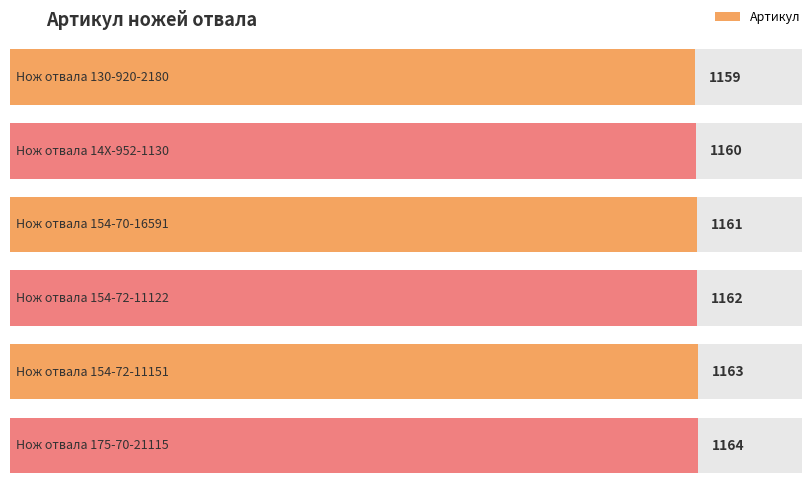

Rank the categories by value from lowest to highest.

Нож отвала 130-920-2180, Нож отвала 14X-952-1130, Нож отвала 154-70-16591, Нож отвала 154-72-11122, Нож отвала 154-72-11151, Нож отвала 175-70-21115